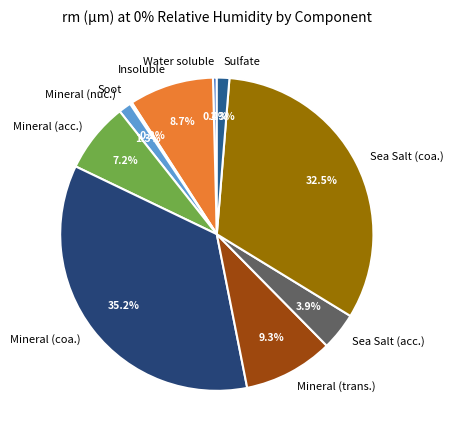

Which has a higher value, Mineral (nuc.) or Insoluble?

Insoluble